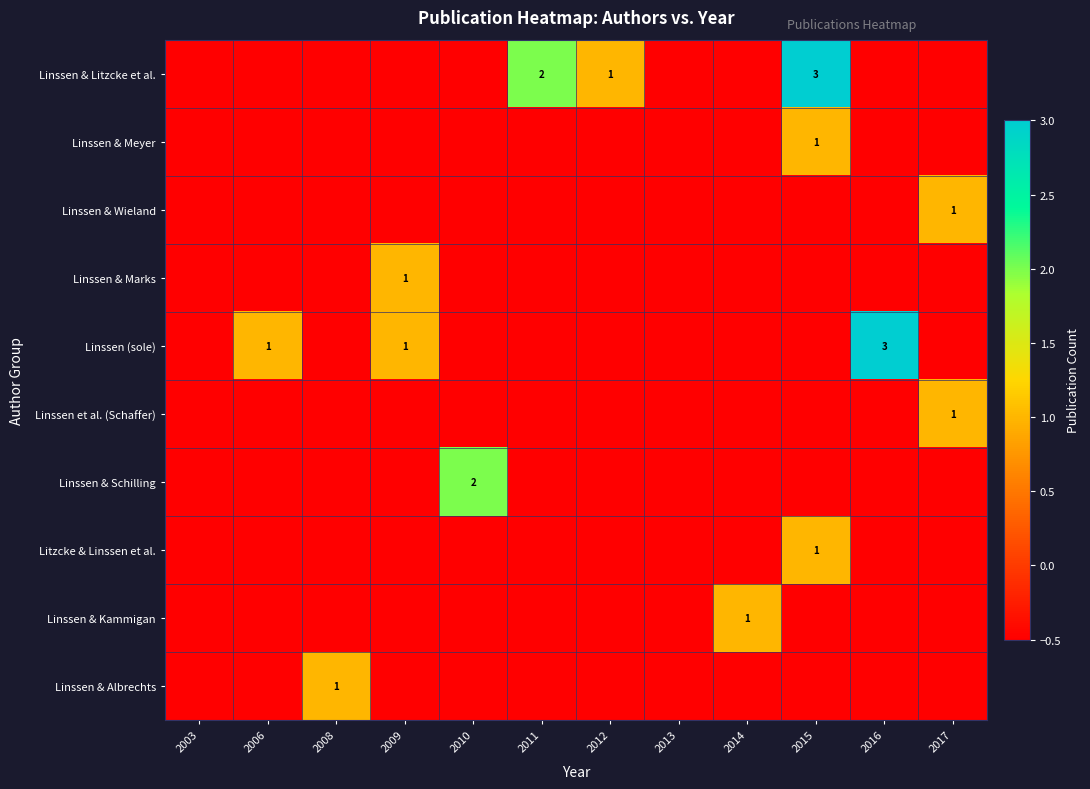

The Linssen (sole) series shows 0.5 at 2009. True or false?

False